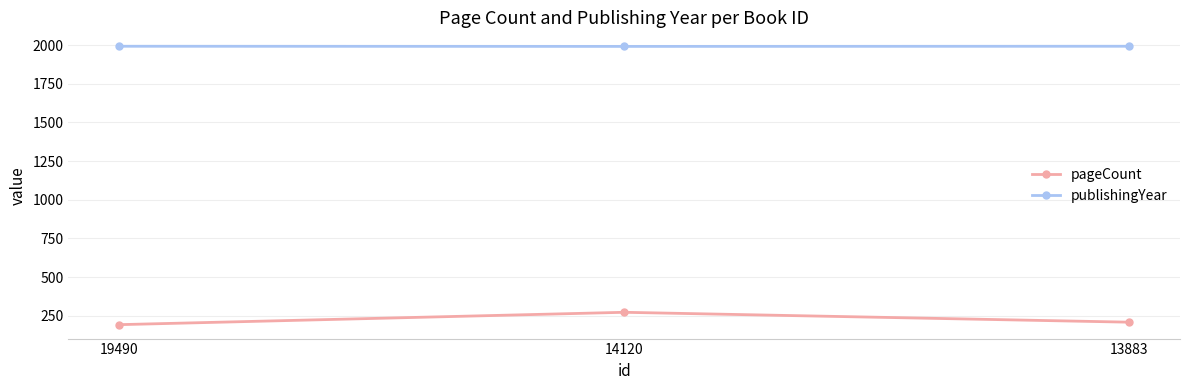

Is it true that pageCount equals 443 at 14120?

False